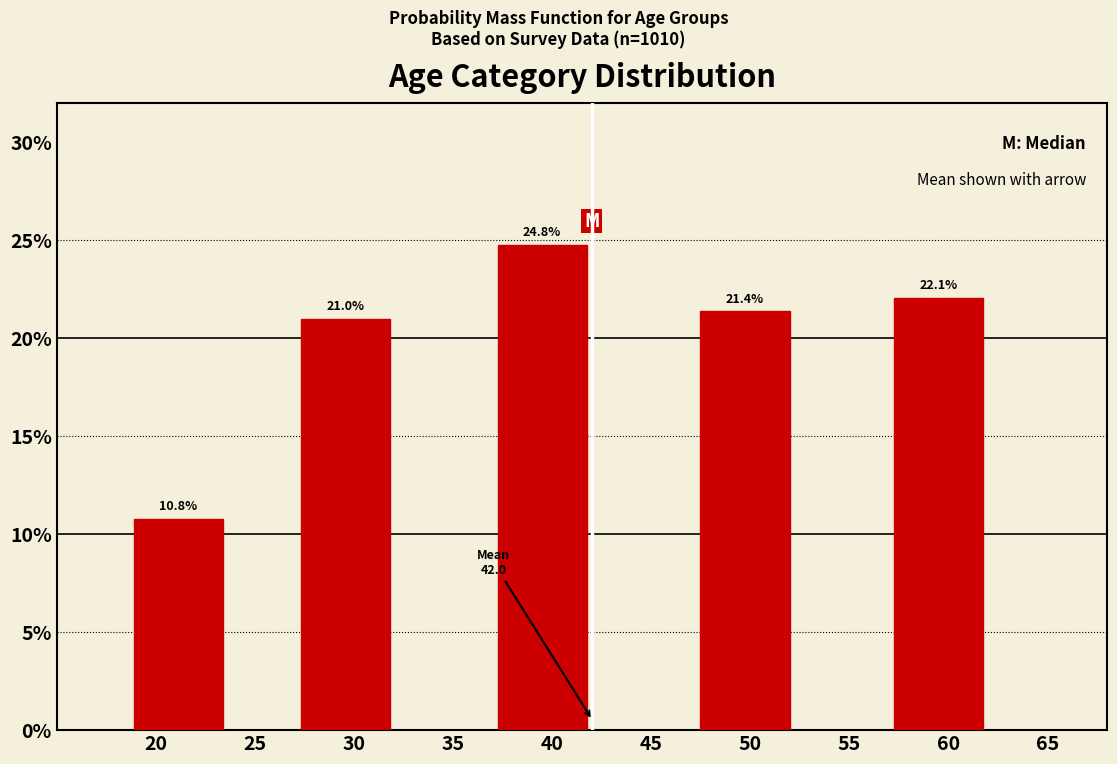

Reading right to left, what are all the values shown in this chart?

60=22.1	50=21.4	40=24.8	30=21.0	20=10.8